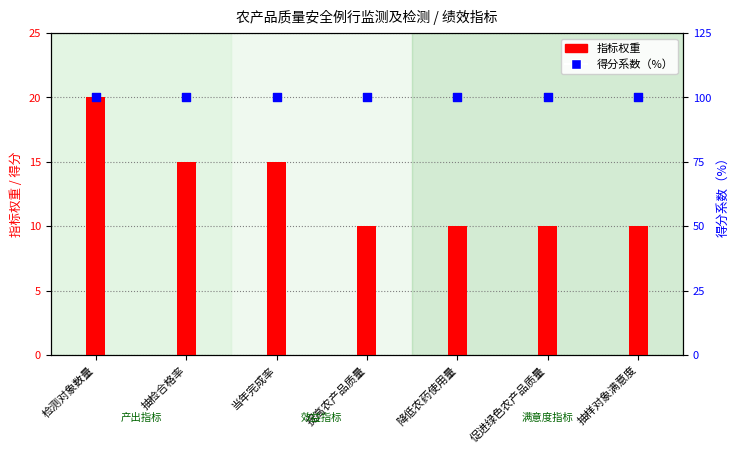

Which series reaches the maximum Y coordinate?

得分系数（%）